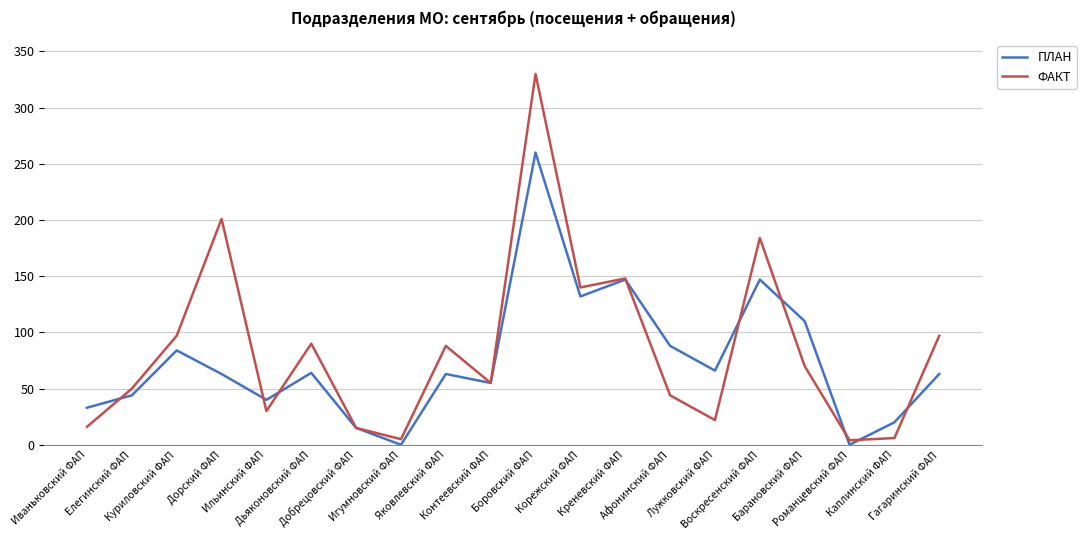

List the series in order of their peak value, lowest first.

ПЛАН, ФАКТ